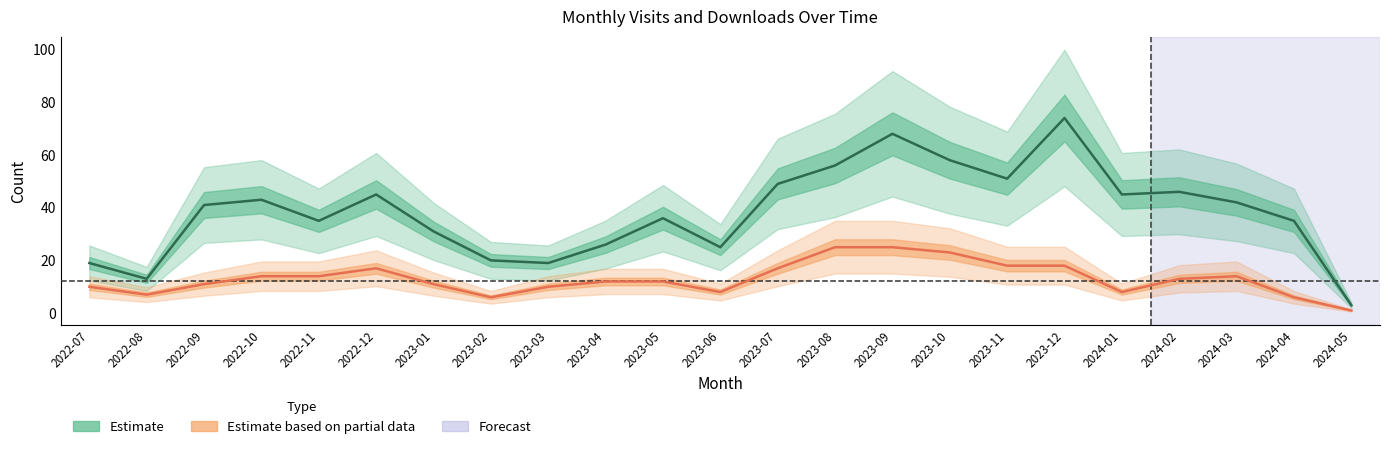

What is the spread (max minus min) of values at 2023-06?

17